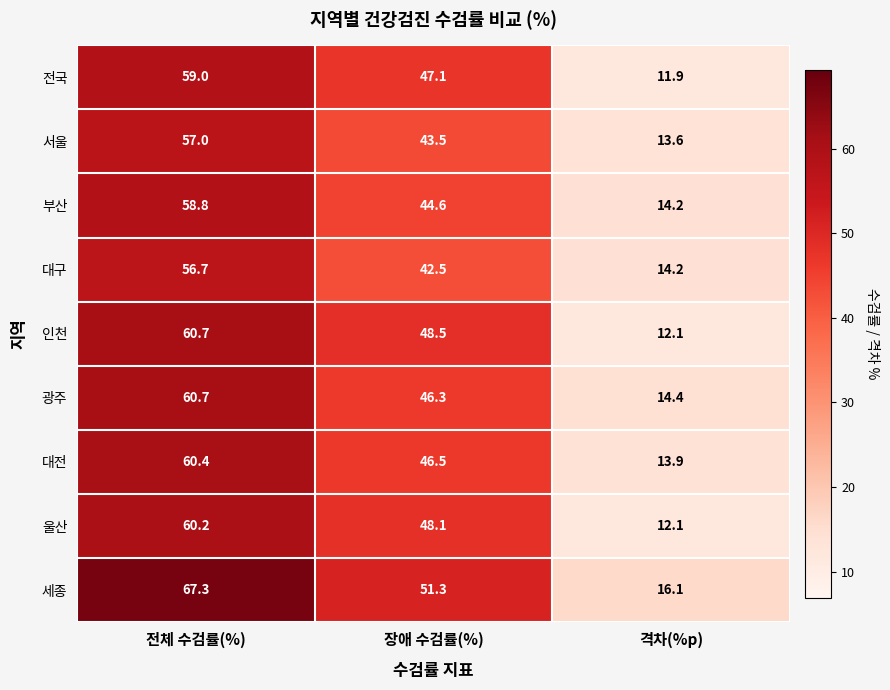

Reading left to right, what are all the values shown in this chart?

전국: 59.0	47.1	11.9
서울: 57.0	43.5	13.6
부산: 58.8	44.6	14.2
대구: 56.7	42.5	14.2
인천: 60.7	48.5	12.1
광주: 60.7	46.3	14.4
대전: 60.4	46.5	13.9
울산: 60.2	48.1	12.1
세종: 67.3	51.3	16.1